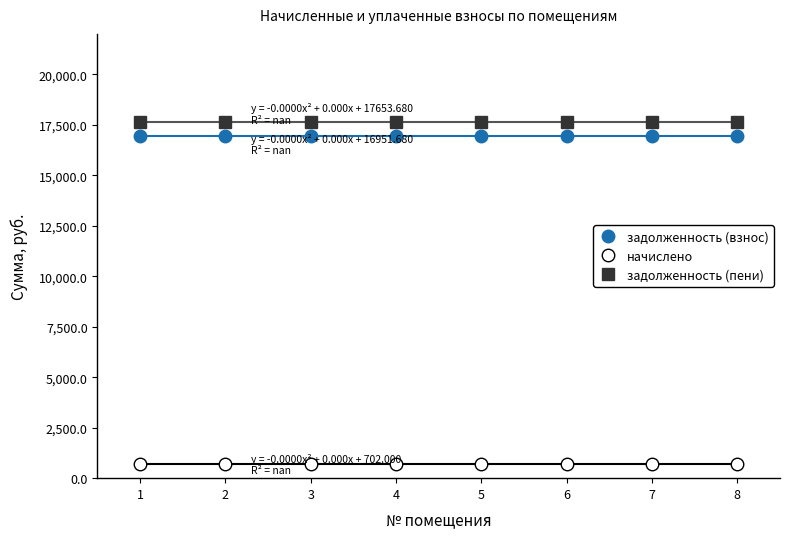

Is this an area chart (filled region under the line)?

No